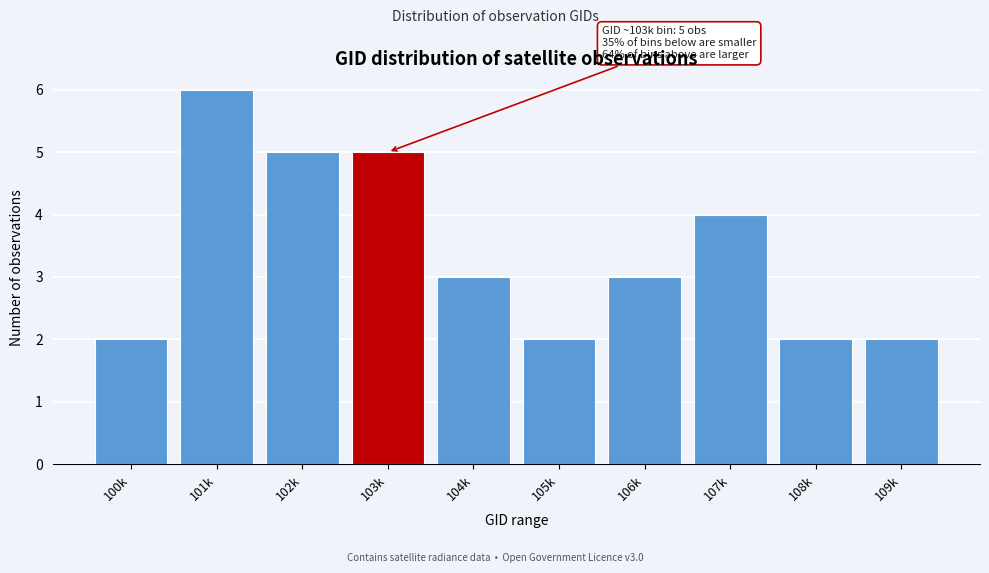

Reading right to left, extract all data points from this chart.

109k=2	108k=2	107k=4	106k=3	105k=2	104k=3	103k=5	102k=5	101k=6	100k=2